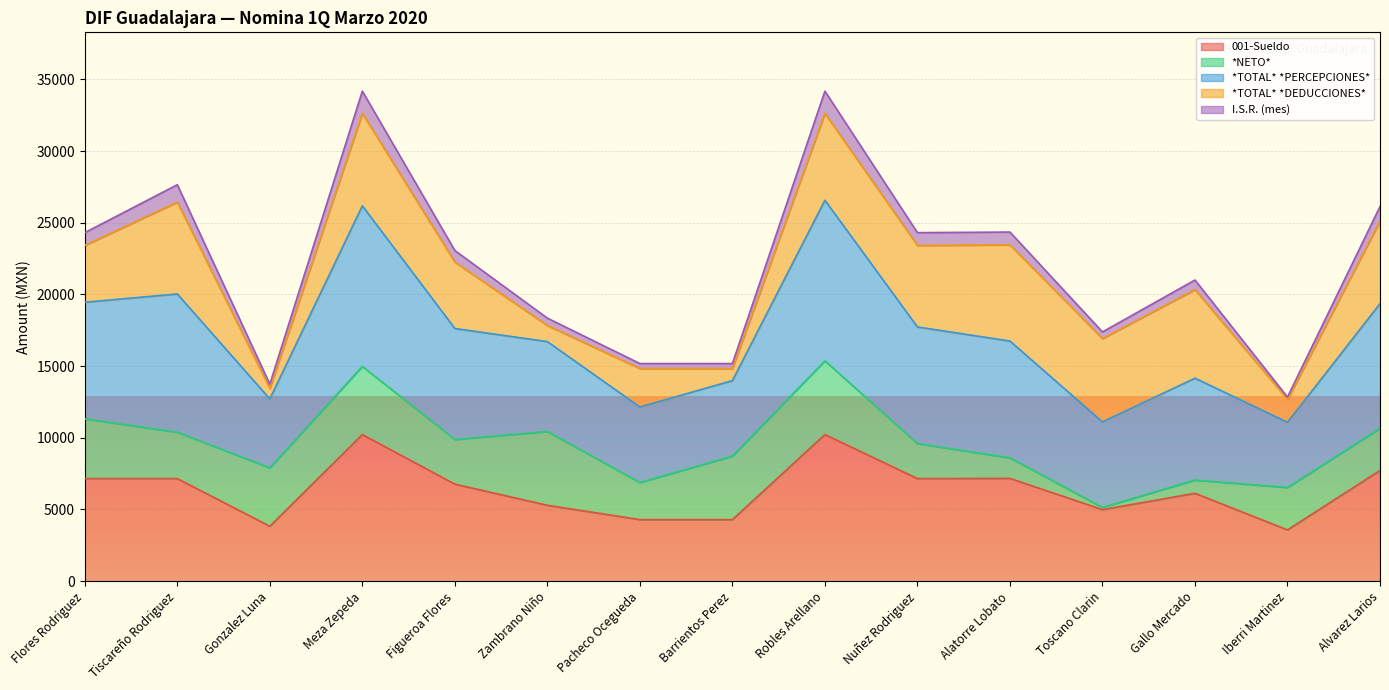

What is the total value across all series at Alatorre Lobato?

24347.5